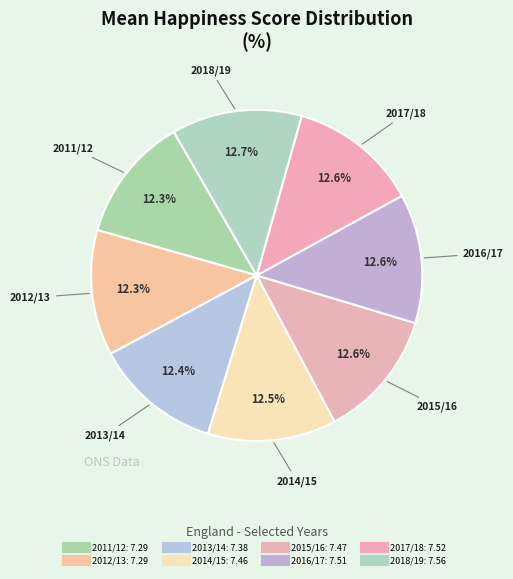

Count the number of slices in the pie.

8